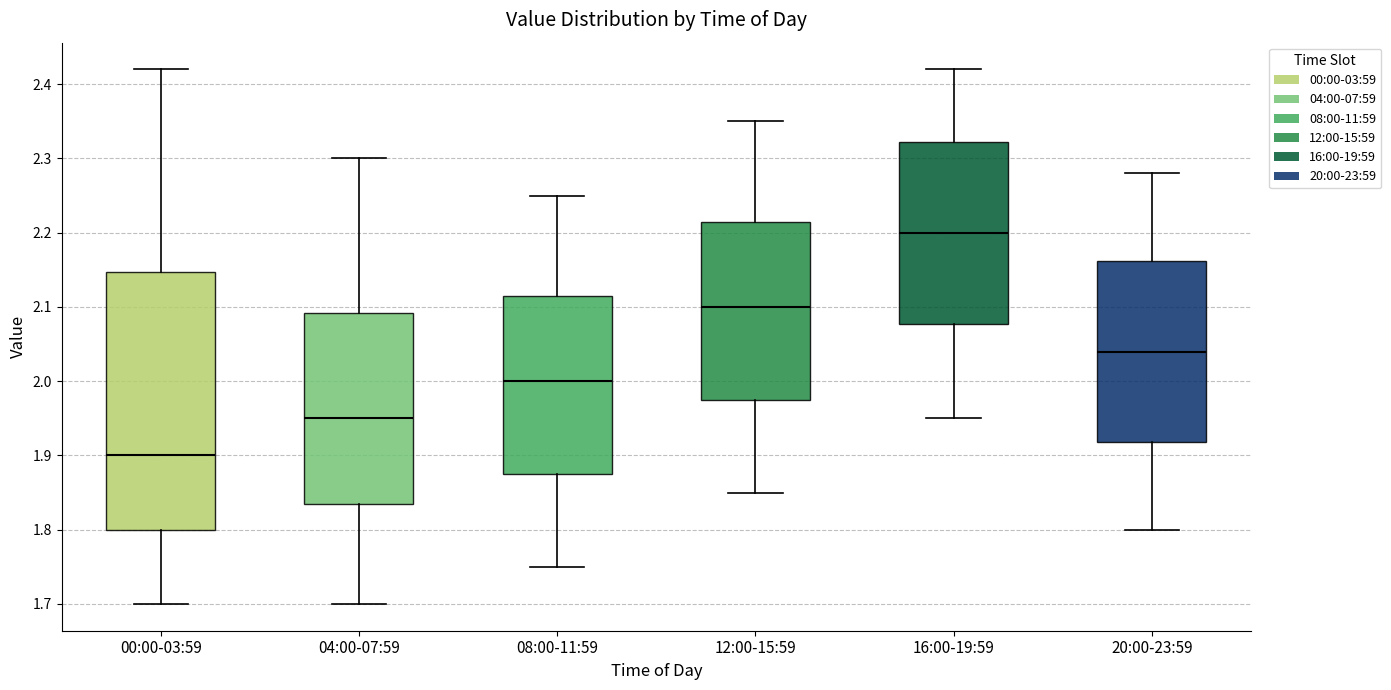

Where does the upper whisker of the box for 04:00-07:59 end on the y-axis? The values are not printed on the chart, so give them approximately, as read against the axis.

2.30